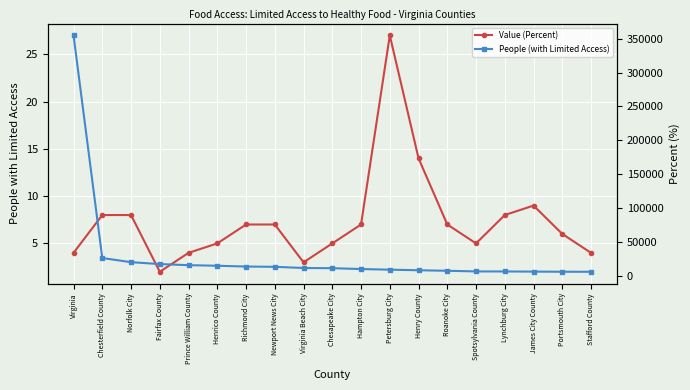

At which label does Value (Percent) reach its minimum?

Fairfax County